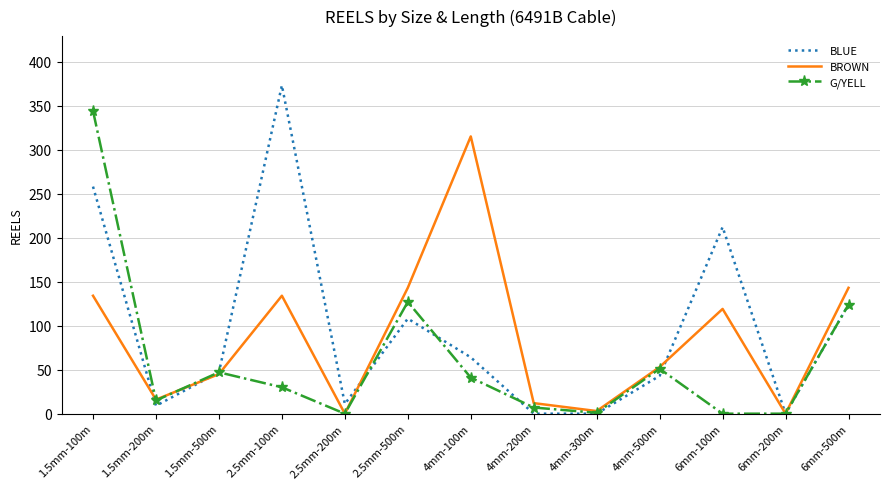

What is the sum of all G/YELL values?

787